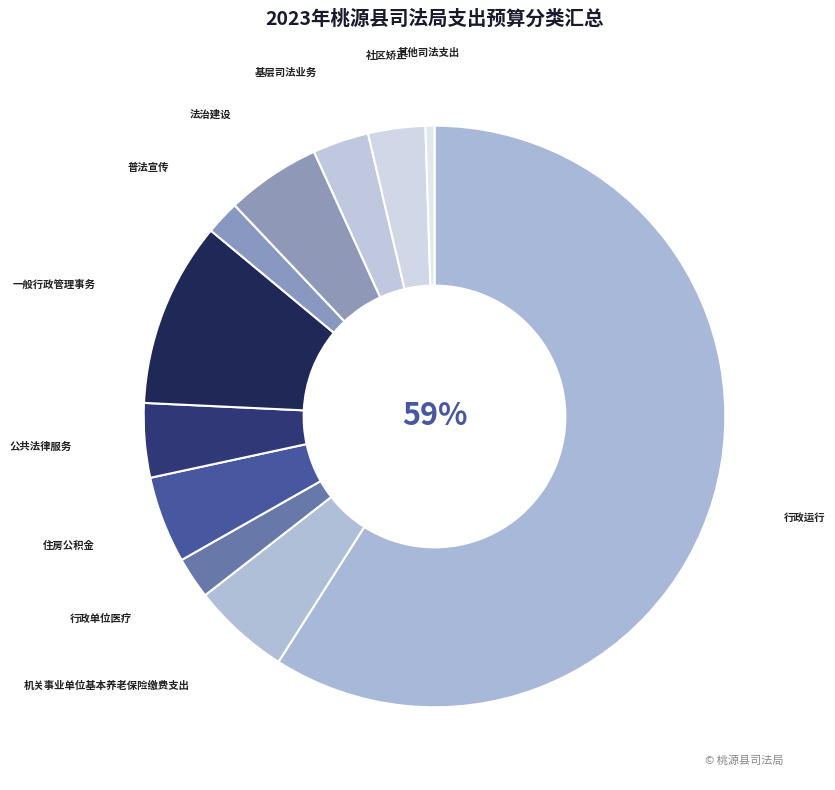

Combined, do 社区矫正 and 行政单位医疗 account for over 50%?

No